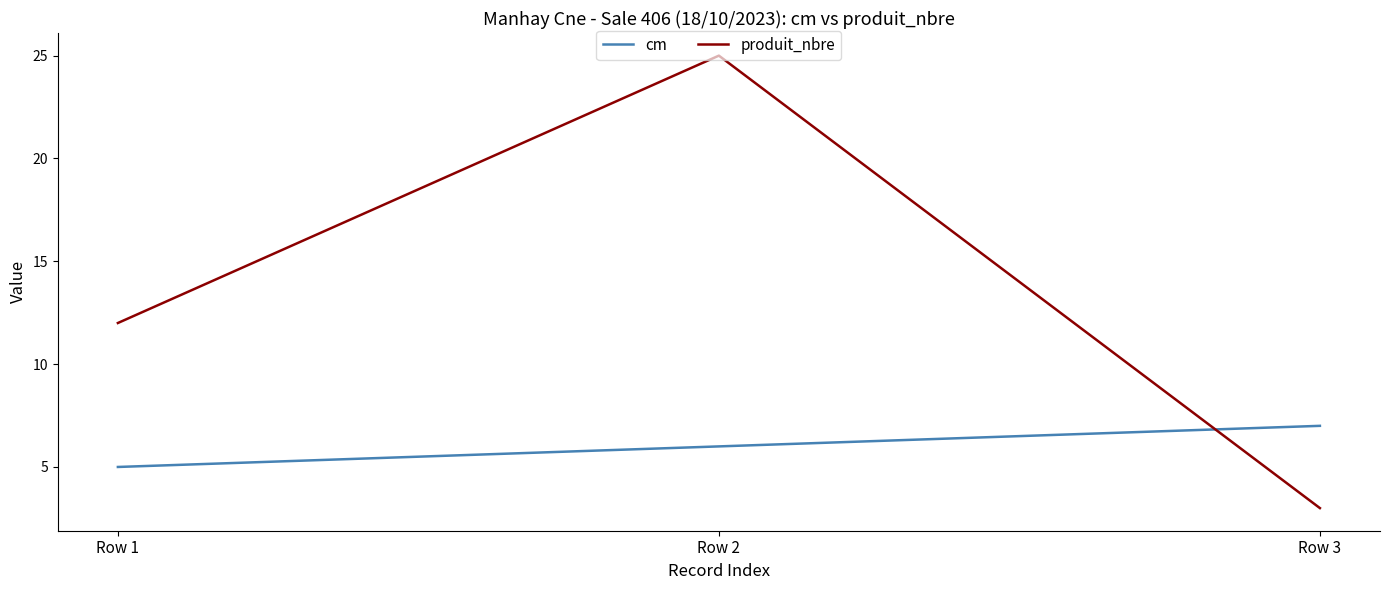

Which series has the largest total across all categories?

produit_nbre